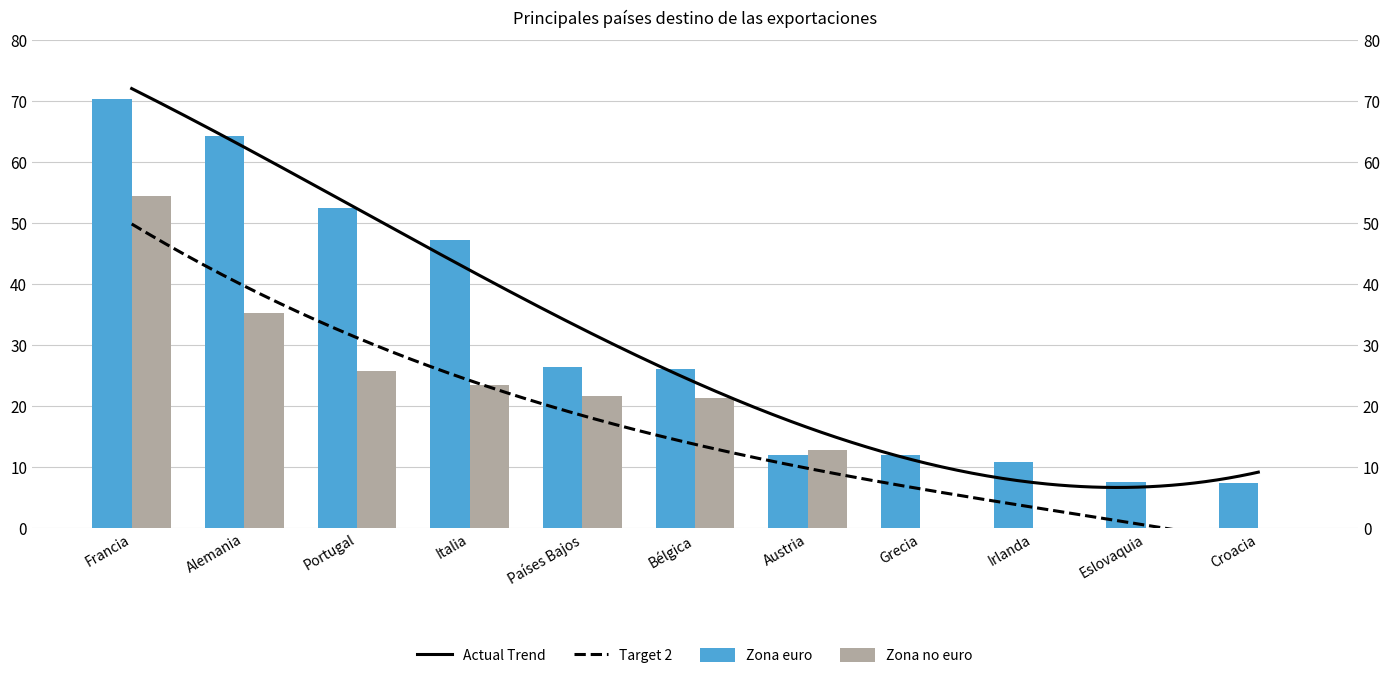

Where is Zona no euro nearest to the value 27?

Portugal